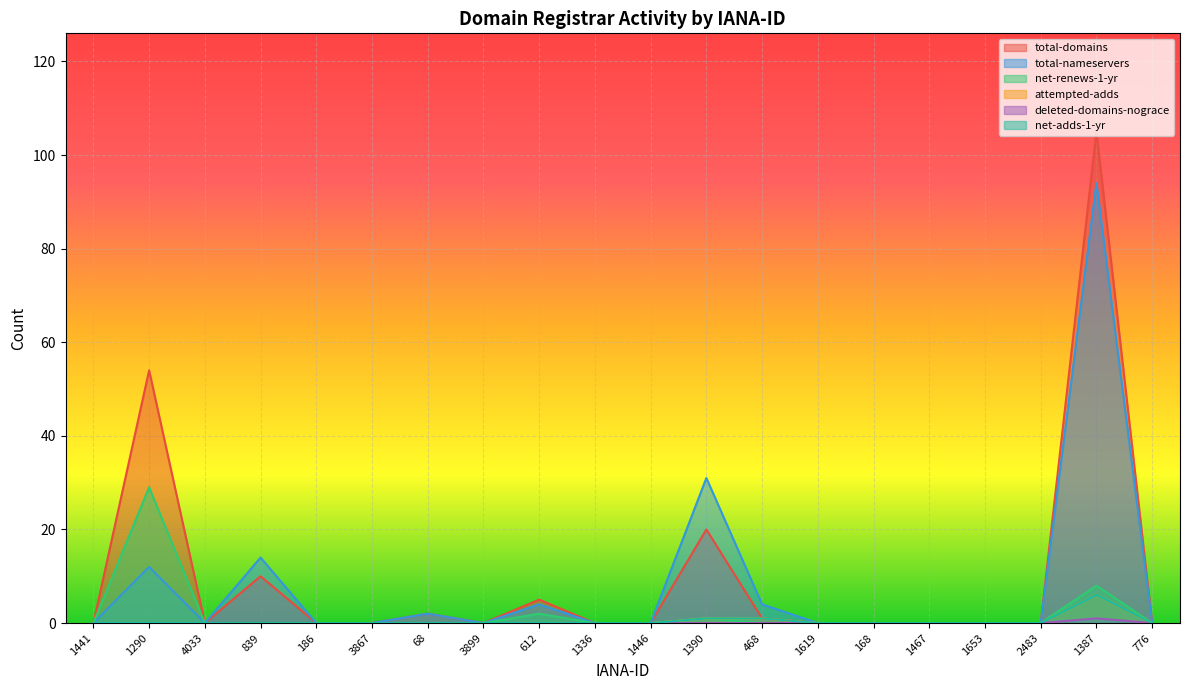

True or false: total-domains and net-renews-1-yr cross at least once.

False